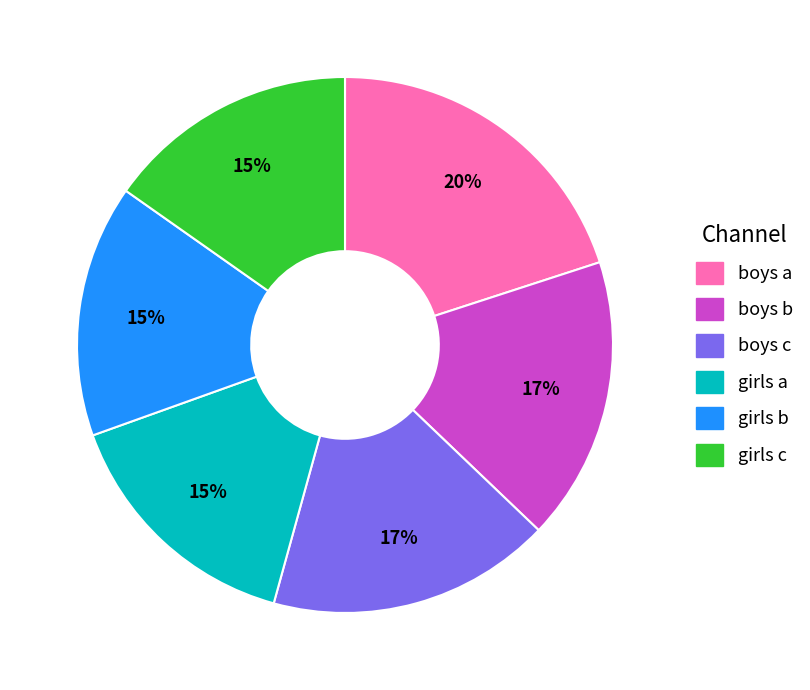

What percentage is the girls c slice, to the nearest percent?

15%